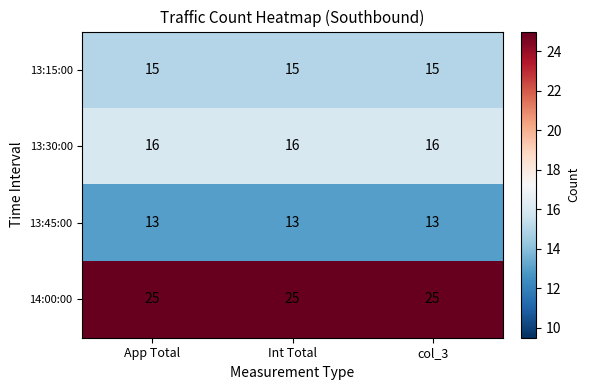

Rank the series by their maximum value, from lowest to highest.

13:45:00, 13:15:00, 13:30:00, 14:00:00